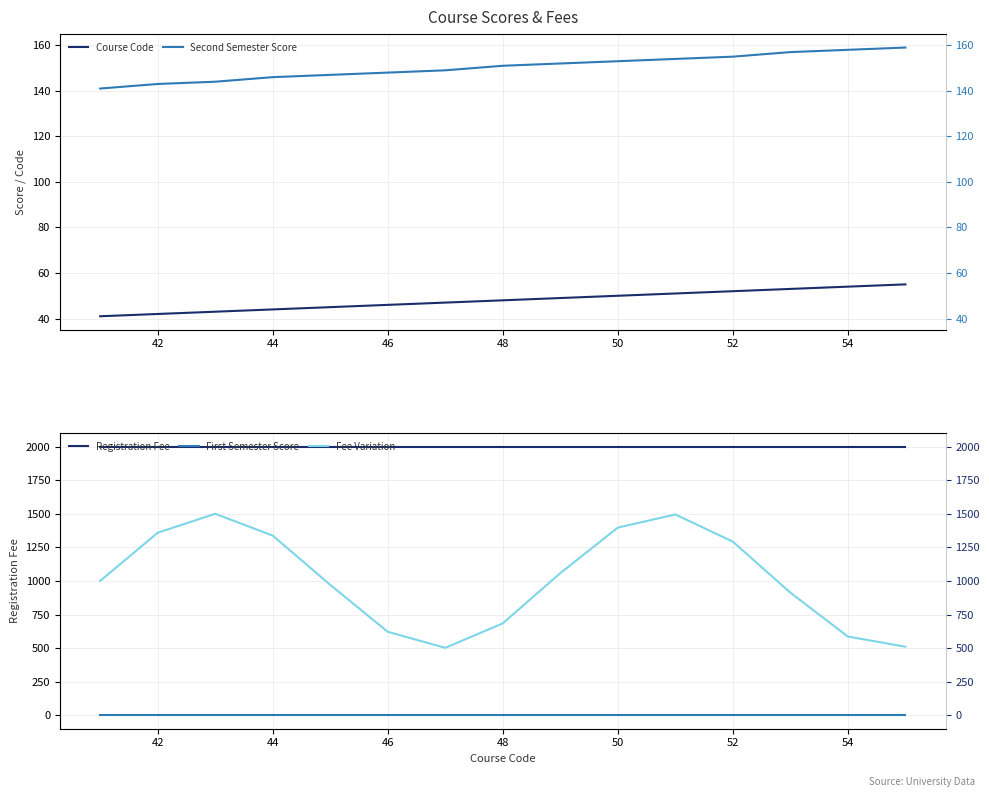

How many lines are shown in the chart?

5